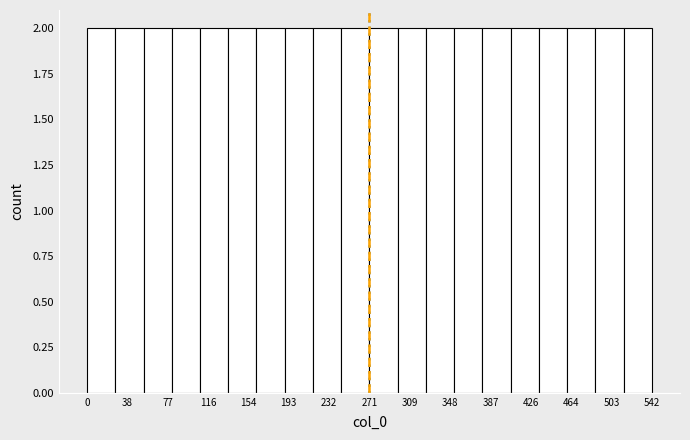

What is the height of the bar covering 0 to 25 on the x-axis? Neither the bar edges nor the heights are printed on the chart, so give them approximately, as read against the axes.

2